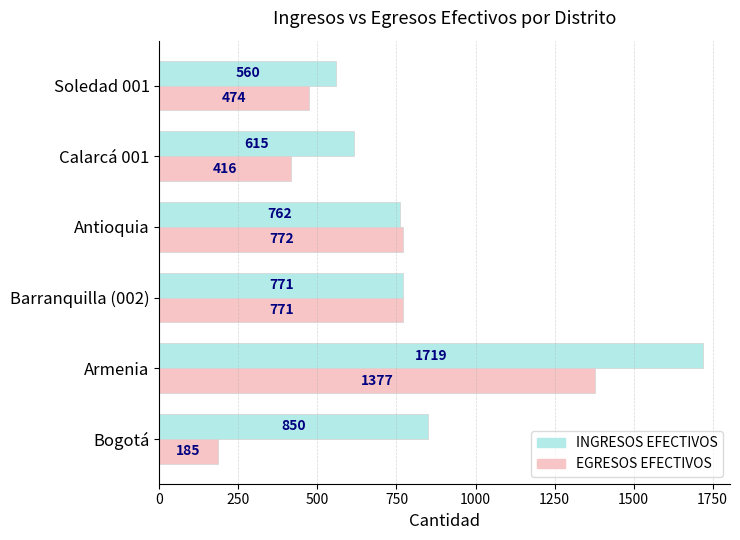

List the labels in order of INGRESOS EFECTIVOS value, smallest first.

Soledad 001, Calarcá 001, Antioquia, Barranquilla (002), Bogotá, Armenia